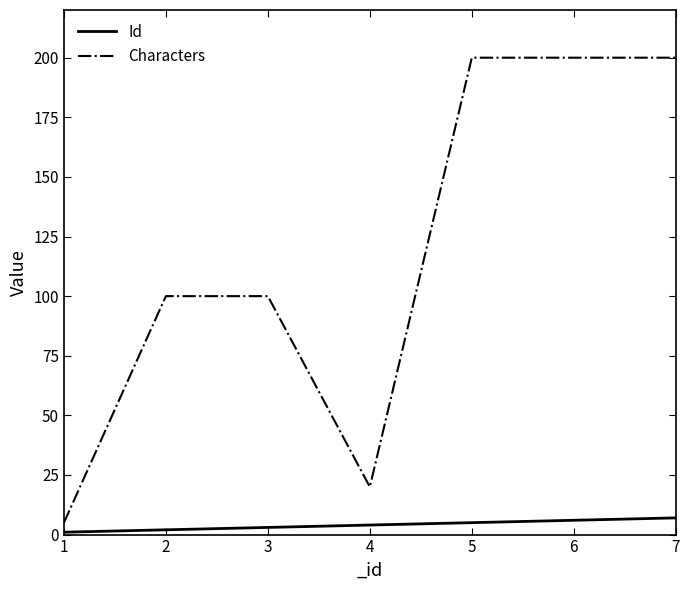

How many series are shown in this chart?

2